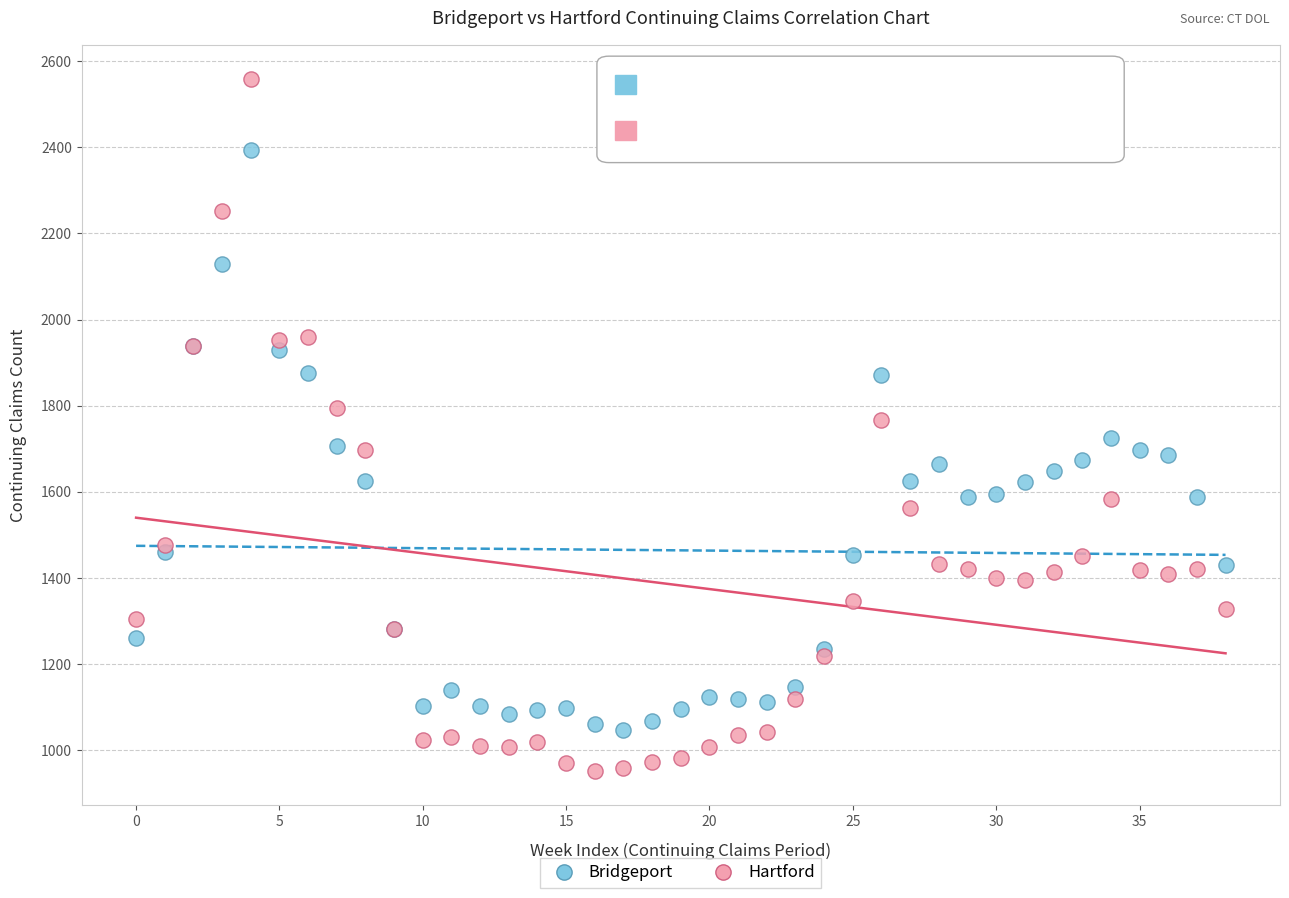

Which series contains the highest Y value?

Hartford